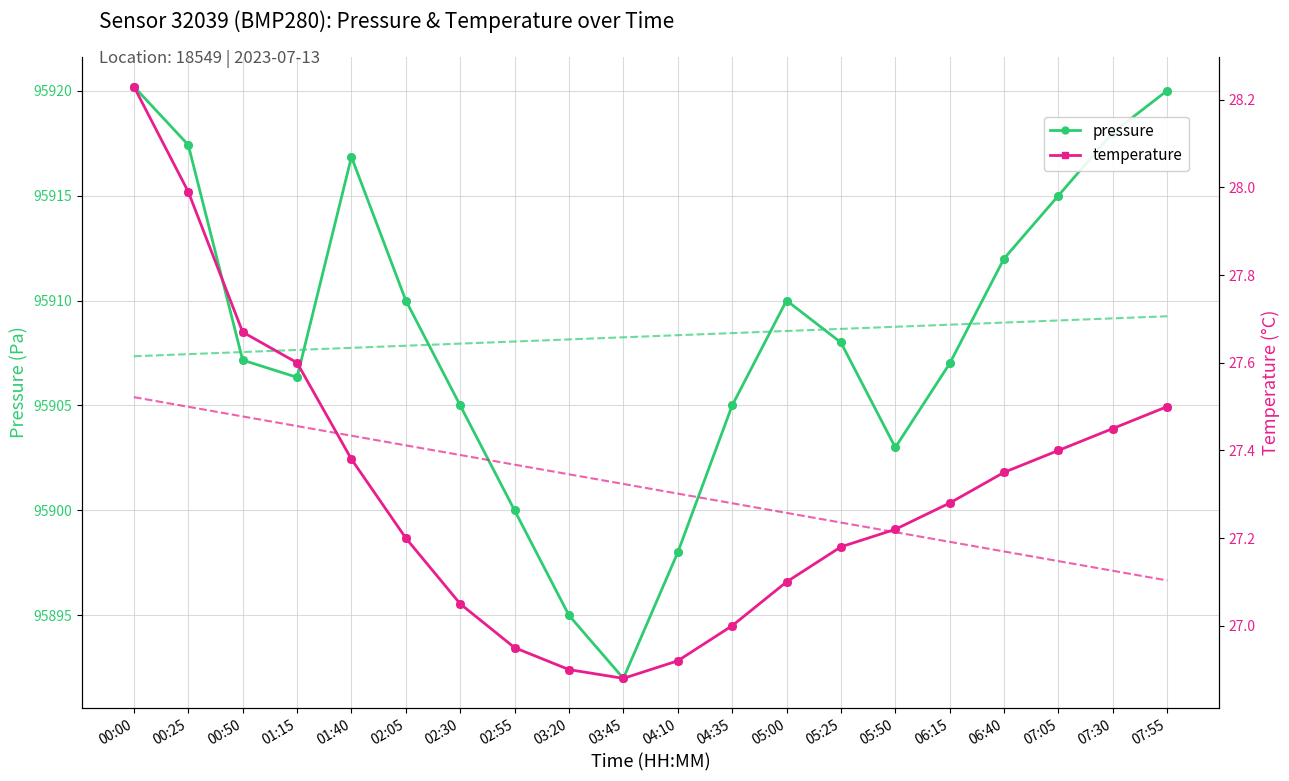

Is the value of pressure at 02:55 greater than the value of temperature at 01:15?

Yes